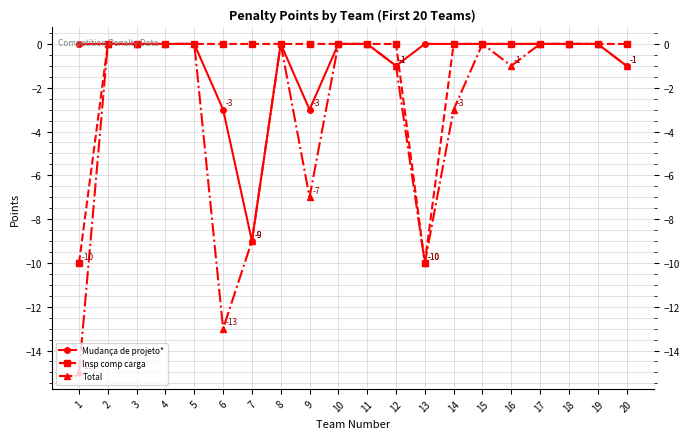

What is the difference between the maximum and minimum values in the Mudança de projeto* series?

9